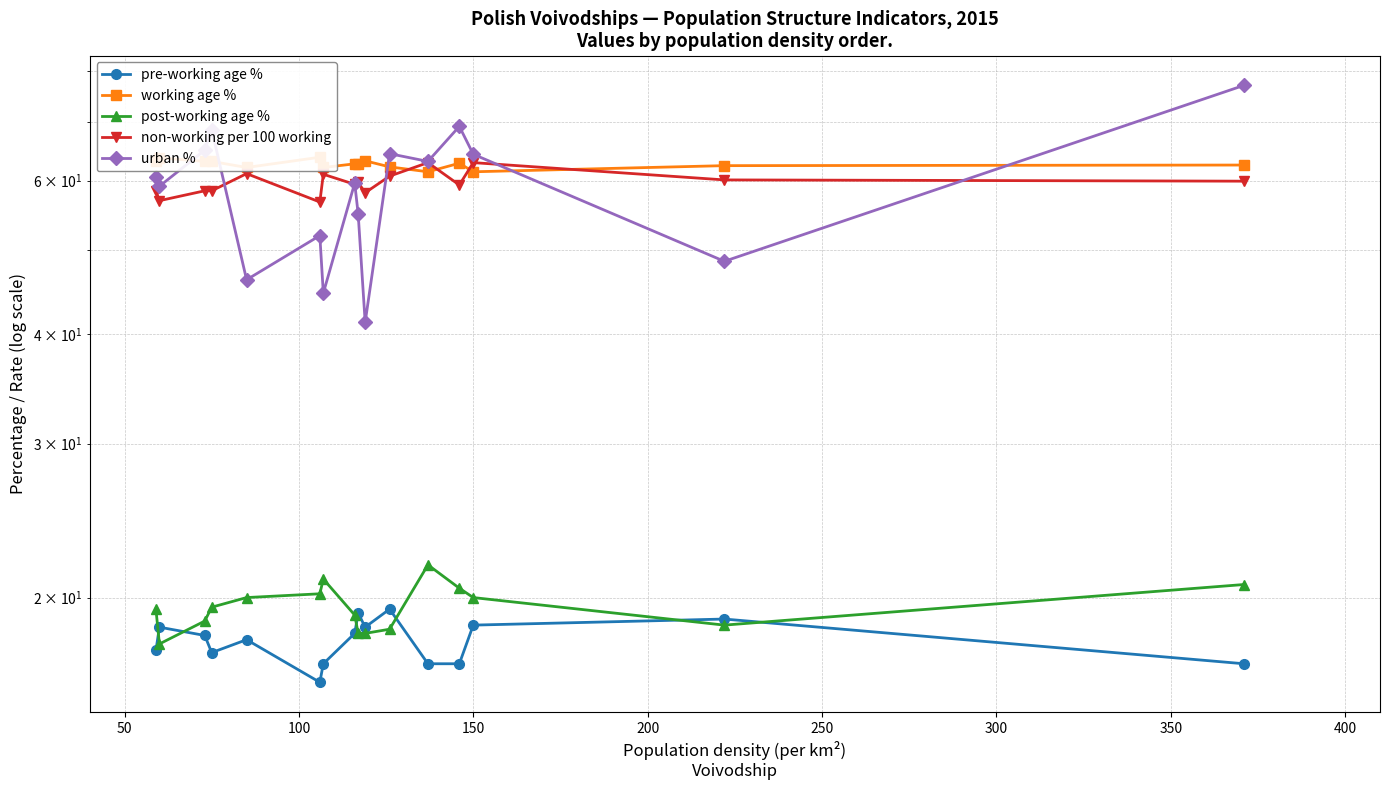

True or false: urban % and working age % cross at least once.

True